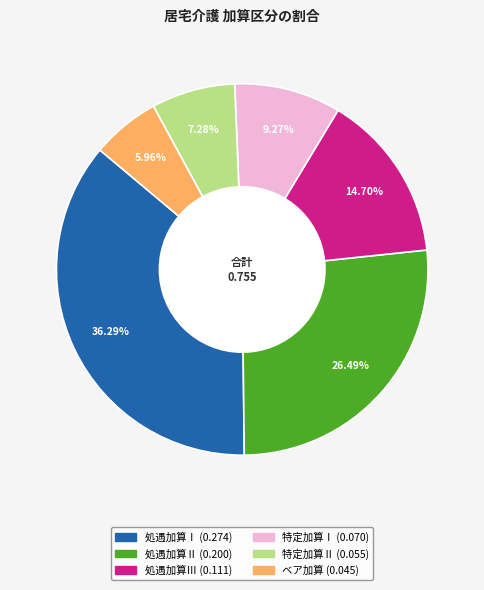

Is there a majority slice in this chart?

No